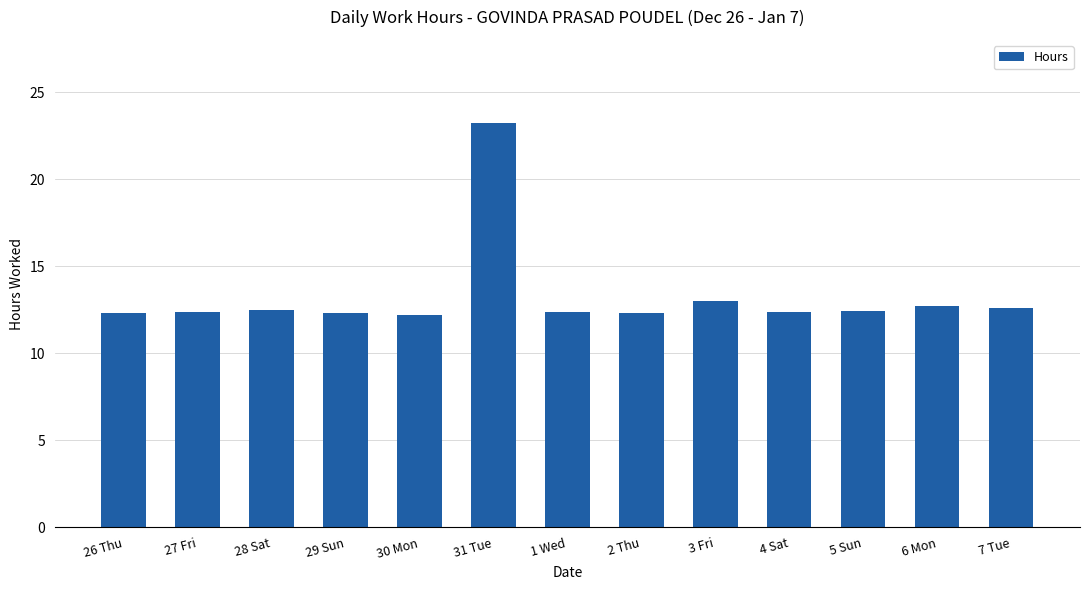

Which label corresponds to the largest value in the chart?

31 Tue